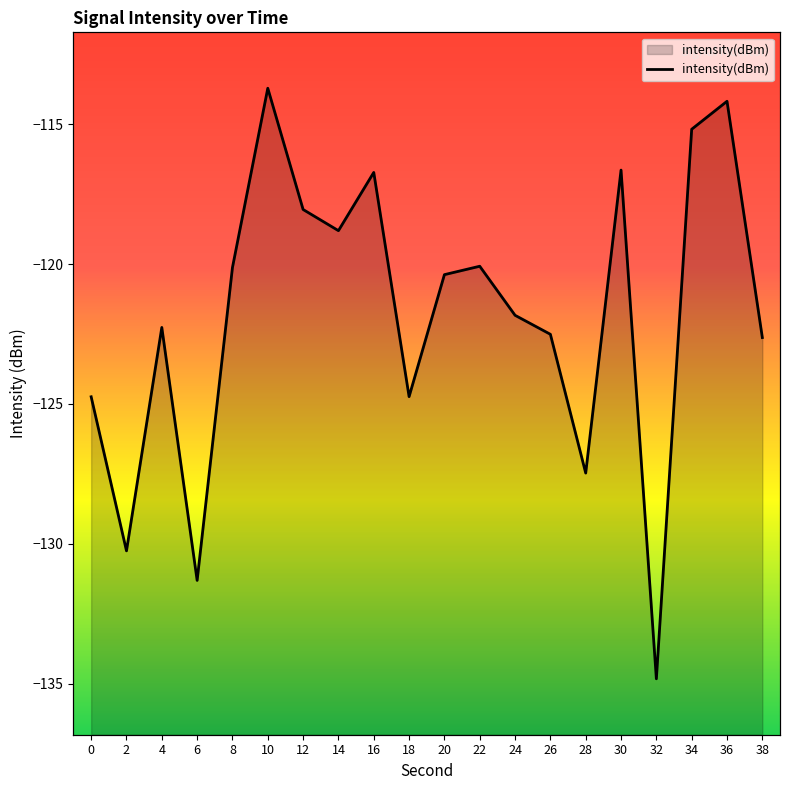

Does the chart have visible grid lines?

No